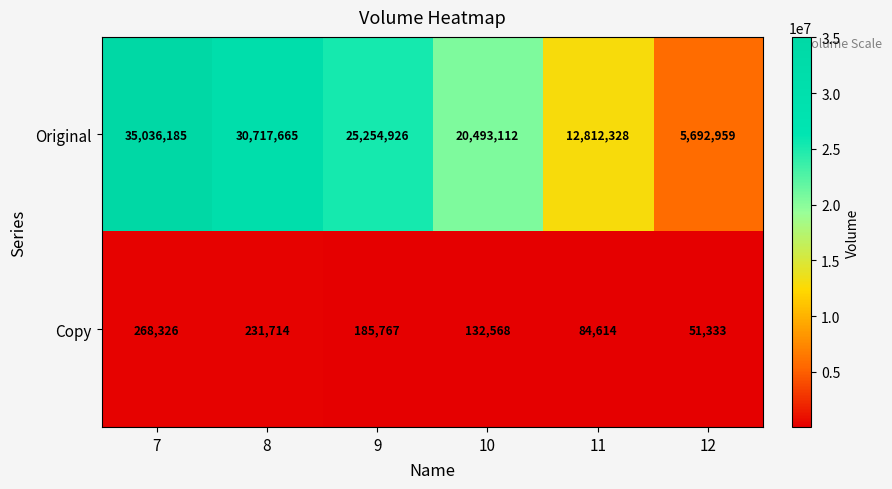

What is the sum of all Original values?

130007175